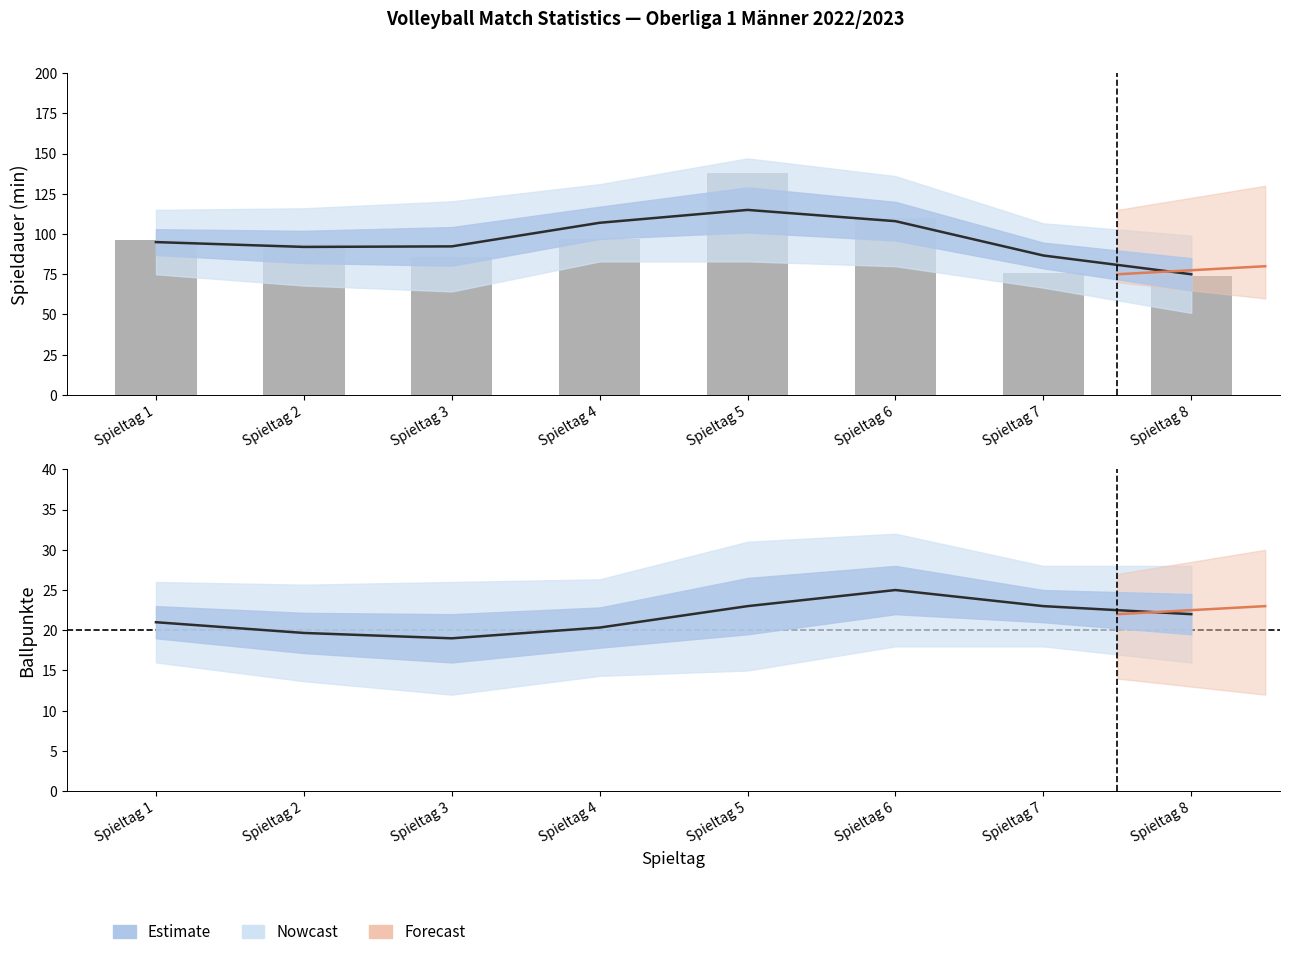

Which series has the largest range (max minus min)?

Spieldauer